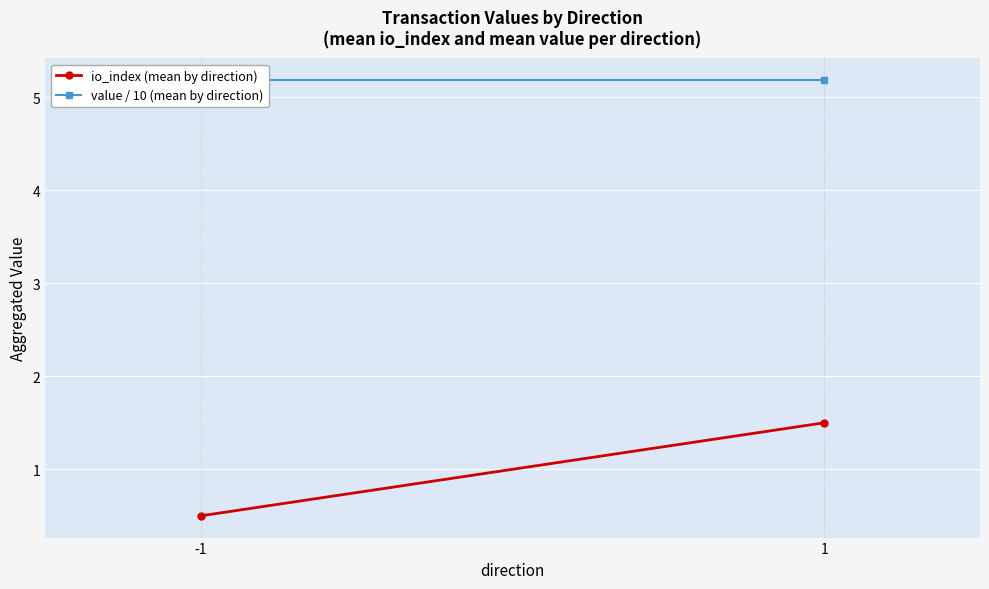

Rank the series by their average value, from highest to lowest.

value / 10 (mean by direction), io_index (mean by direction)